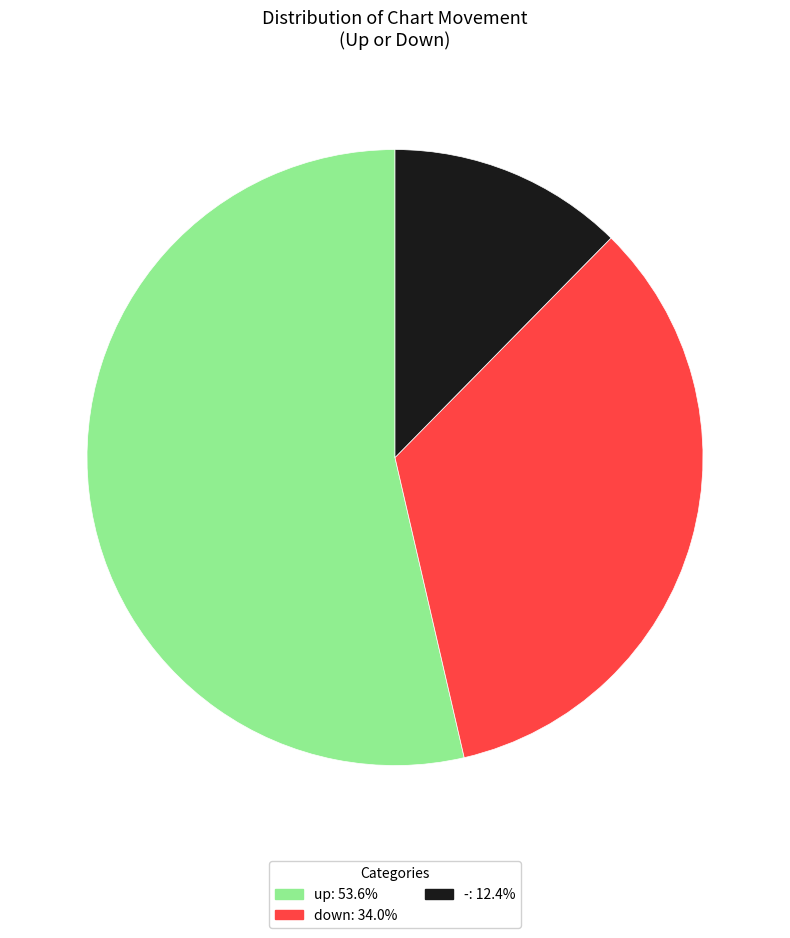

Combined, do - and down account for over 50%?

No